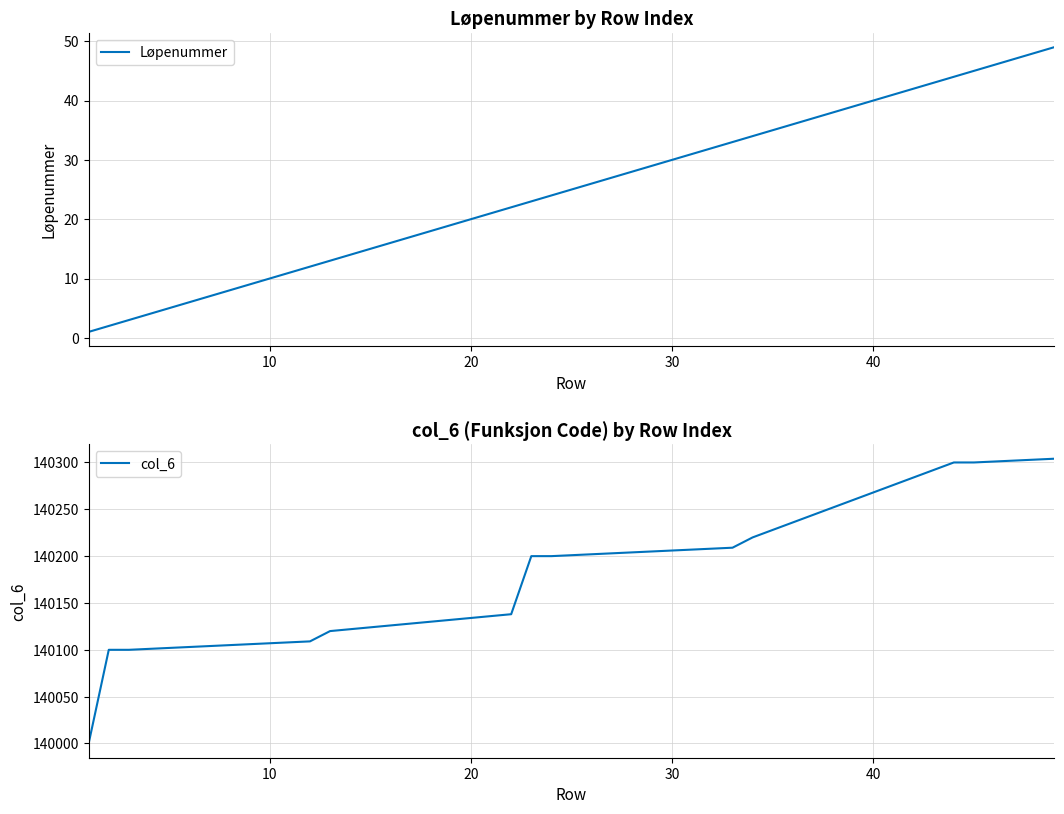

What is the highest value of the Løpenummer series?

49